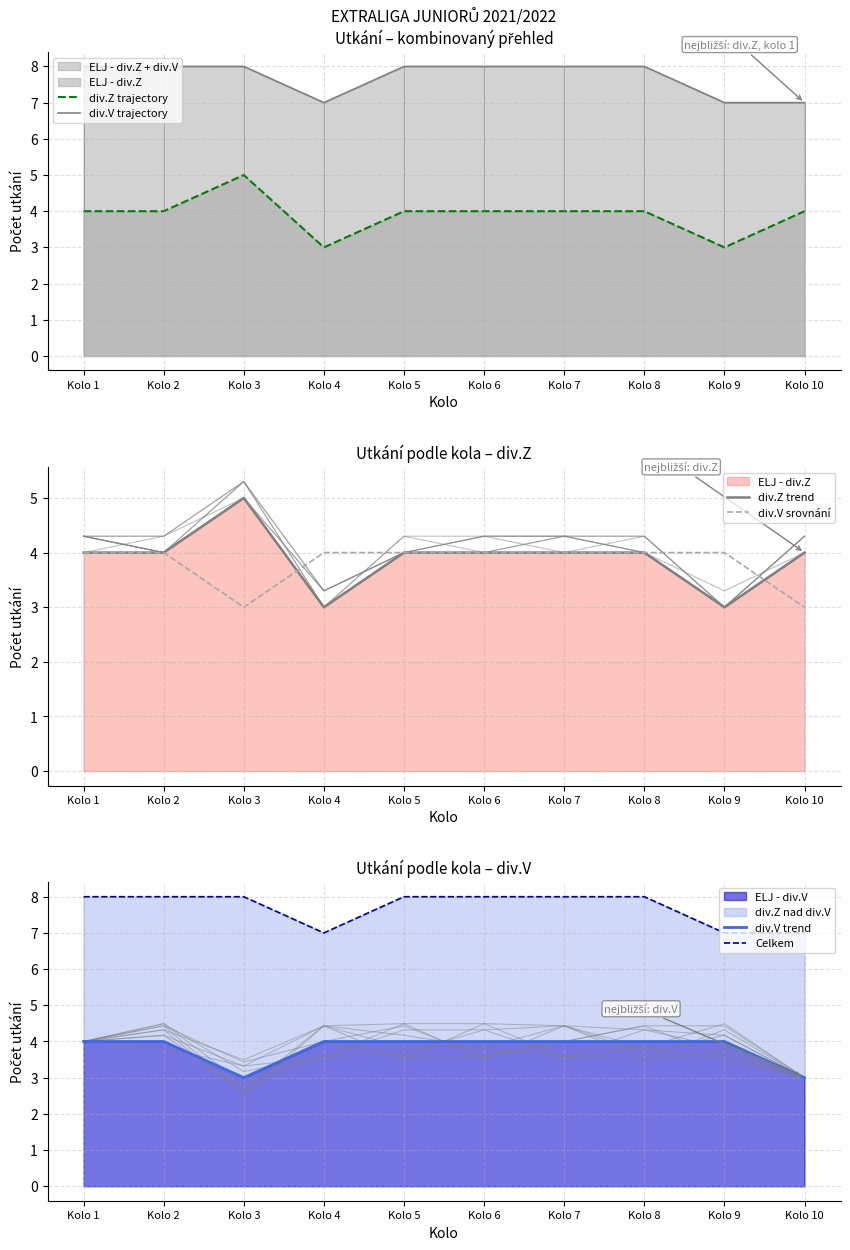

Which category has the highest value in the Celkem series?

Kolo 1